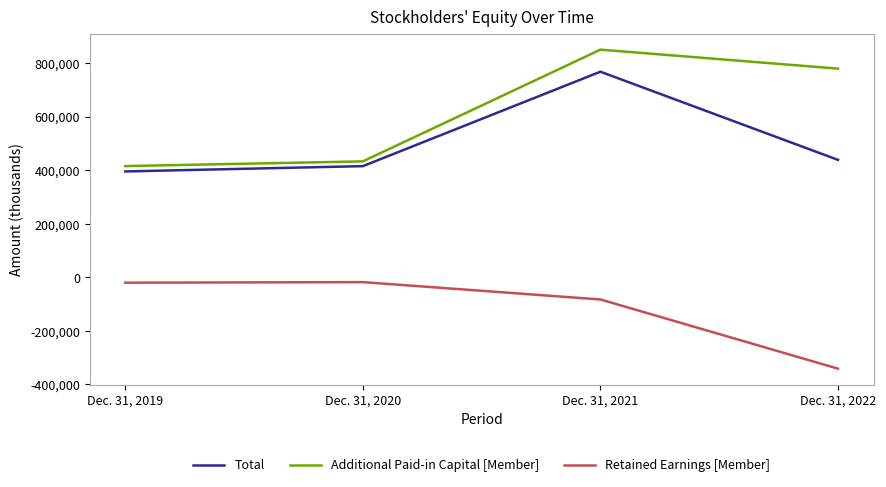

What is the smallest value displayed?

-341207